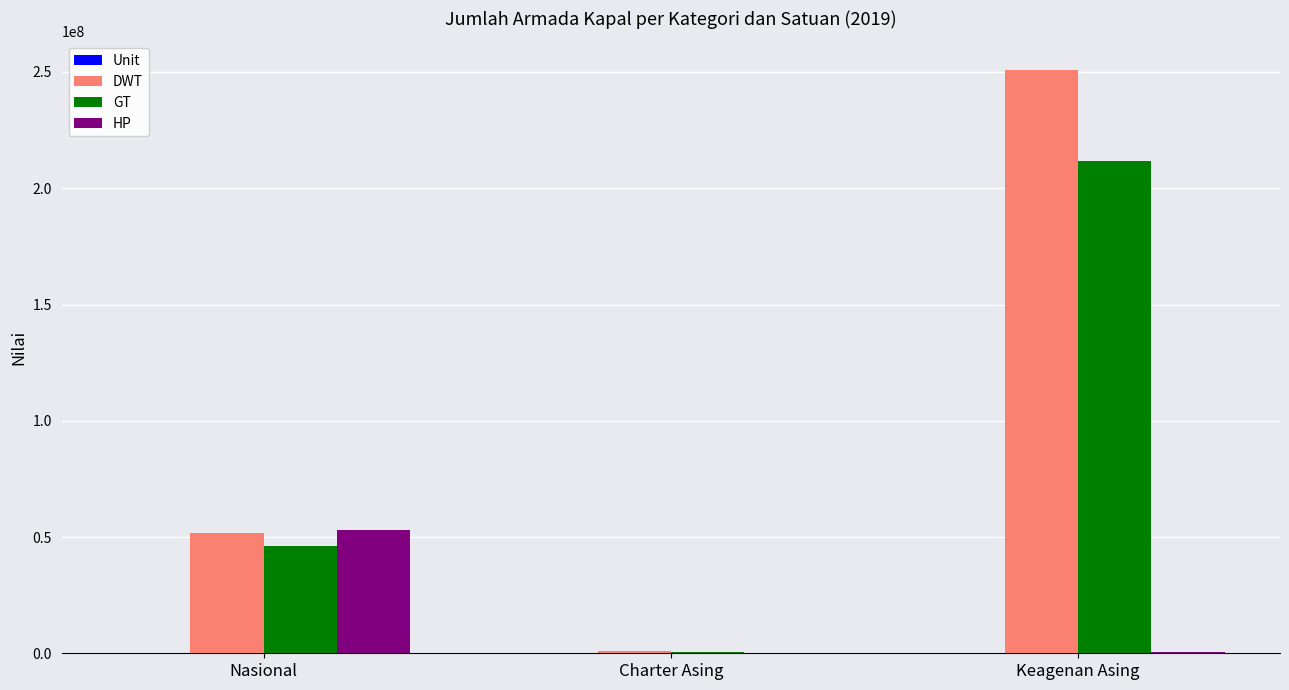

What is the sum of all DWT values?

303552827